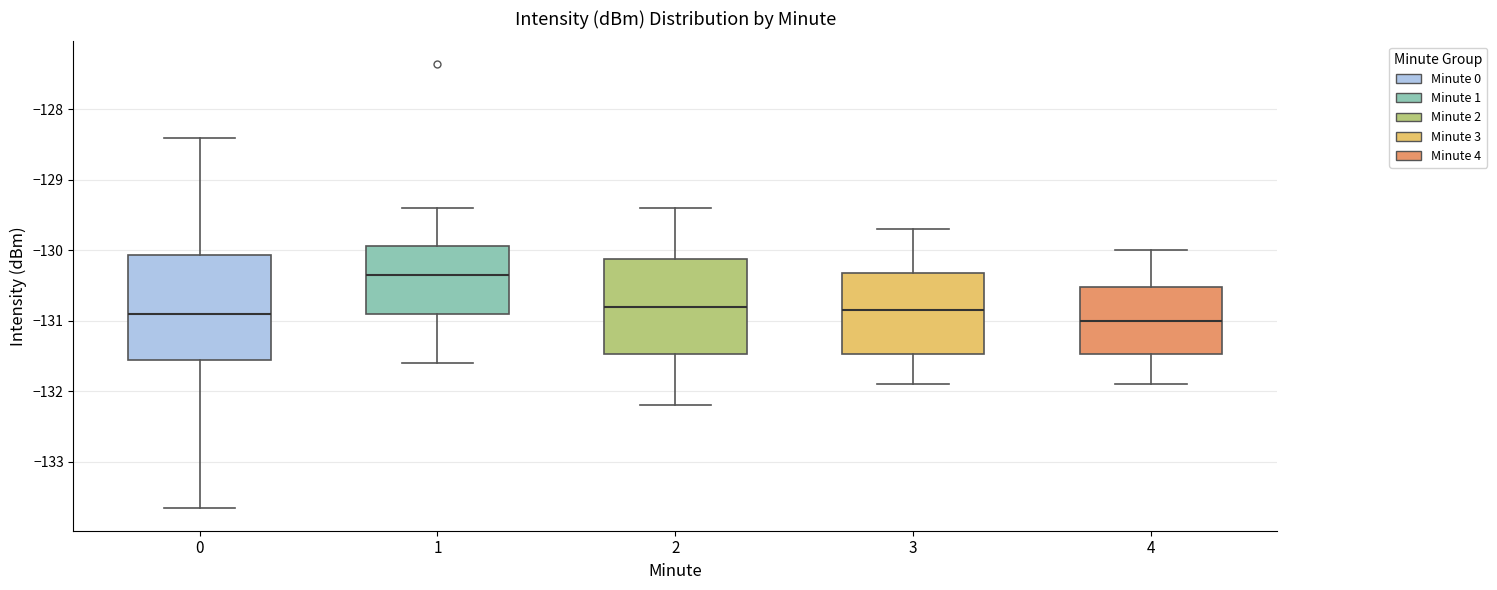

Reading left to right, read every box against the y-axis: the position of its median line, the range the box covers, and the ends of its whiskers. The values are not printed on the chart, so give them approximately, as read against the axis.

0: median -130.9, box -131.6 to -130.1, whiskers -133.7 to -128.4
1: median -130.3, box -130.9 to -129.9, whiskers -131.6 to -129.4
2: median -130.8, box -131.5 to -130.1, whiskers -132.2 to -129.4
3: median -130.8, box -131.5 to -130.3, whiskers -131.9 to -129.7
4: median -131.0, box -131.5 to -130.5, whiskers -131.9 to -130.0